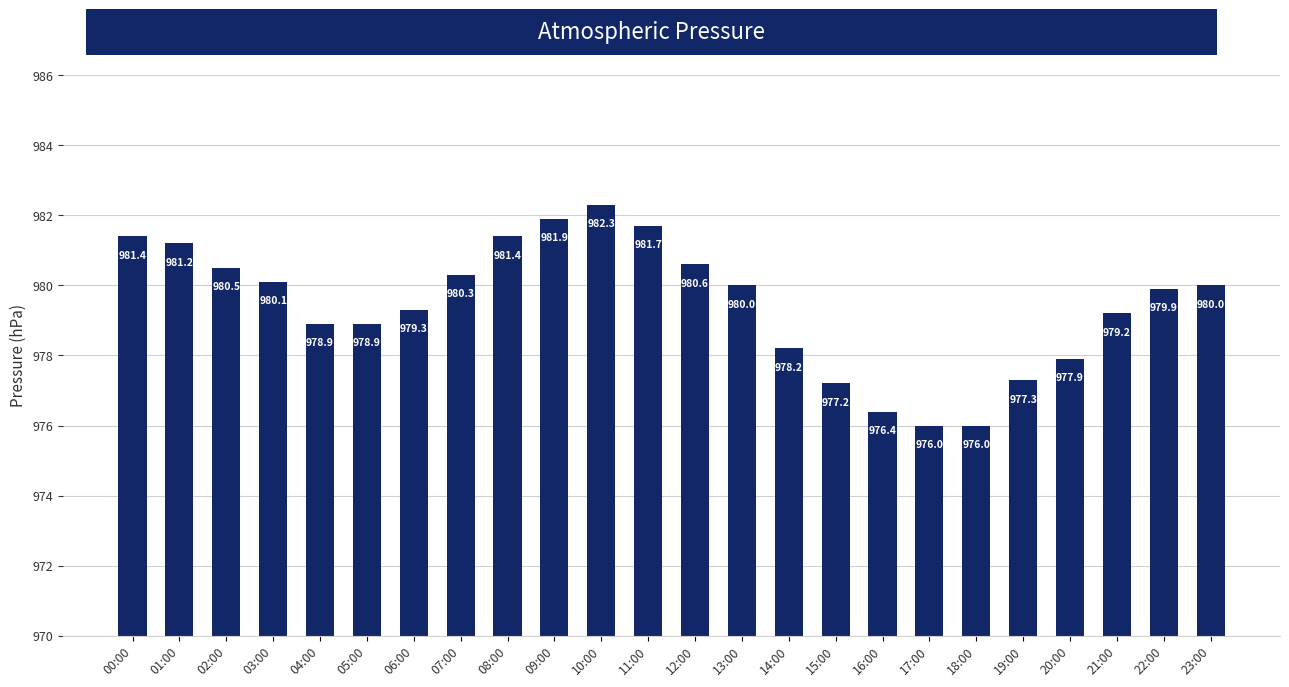

What is the smallest value displayed?

976.0